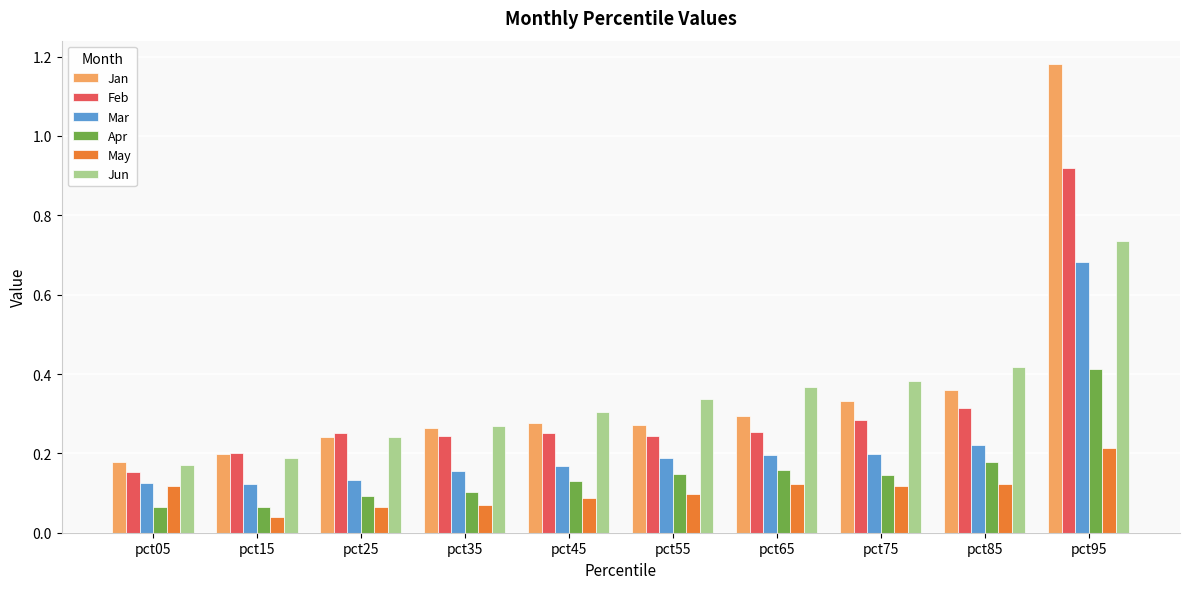

How many groups of bars are there?

10